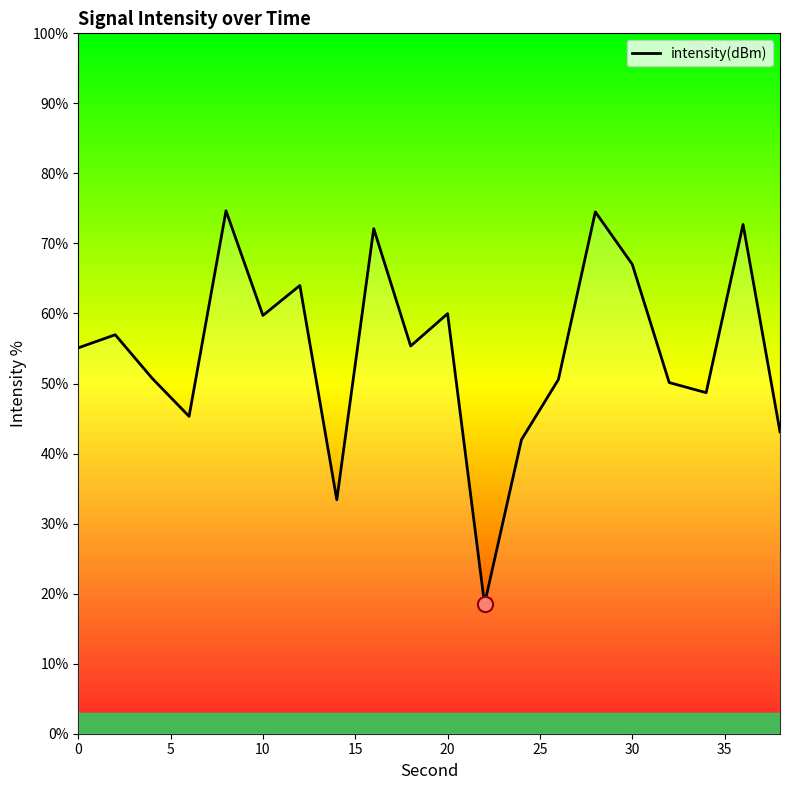

What is the greatest value displayed?

74.7